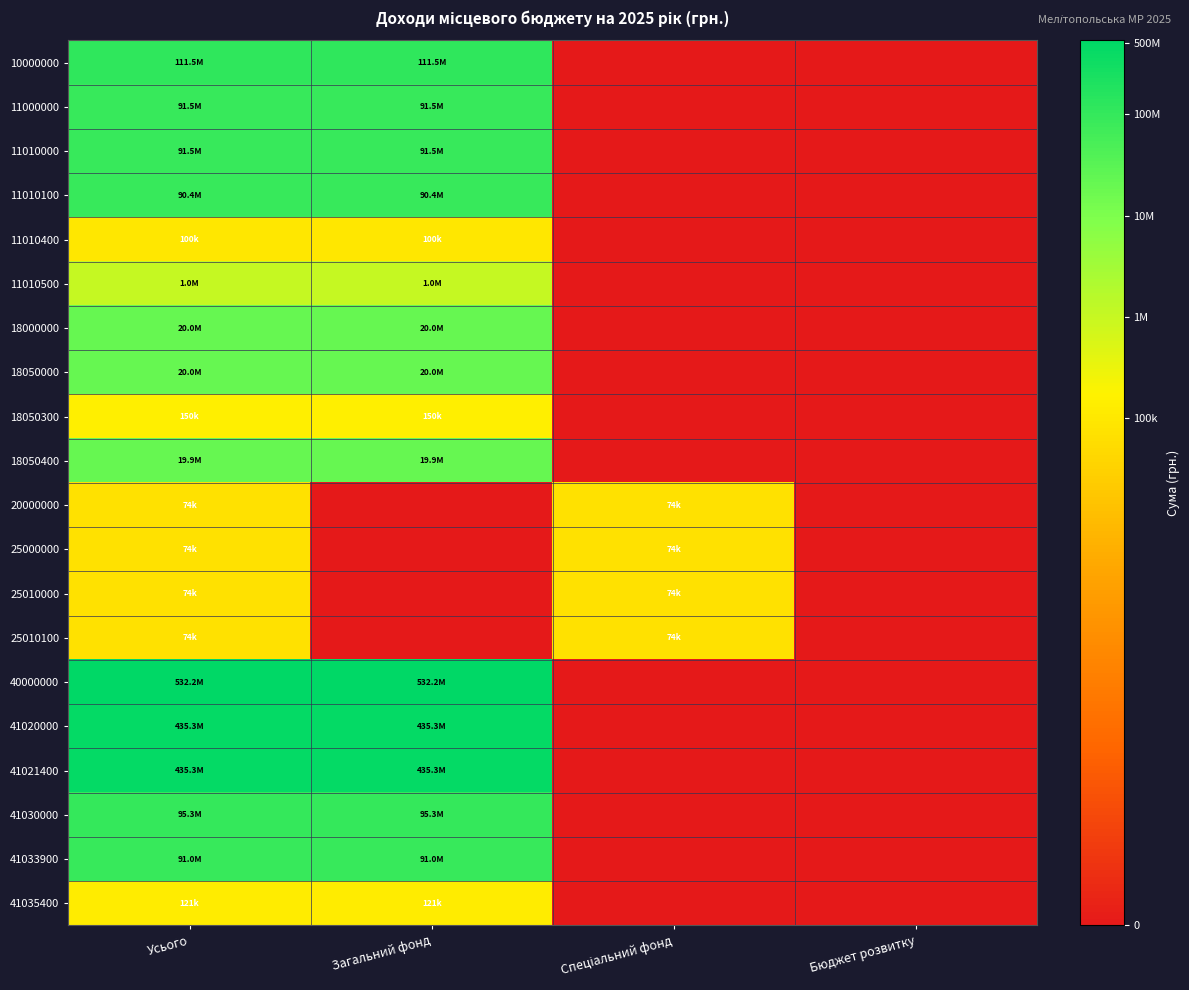

At how many categories does at least one series exceed 7?

3